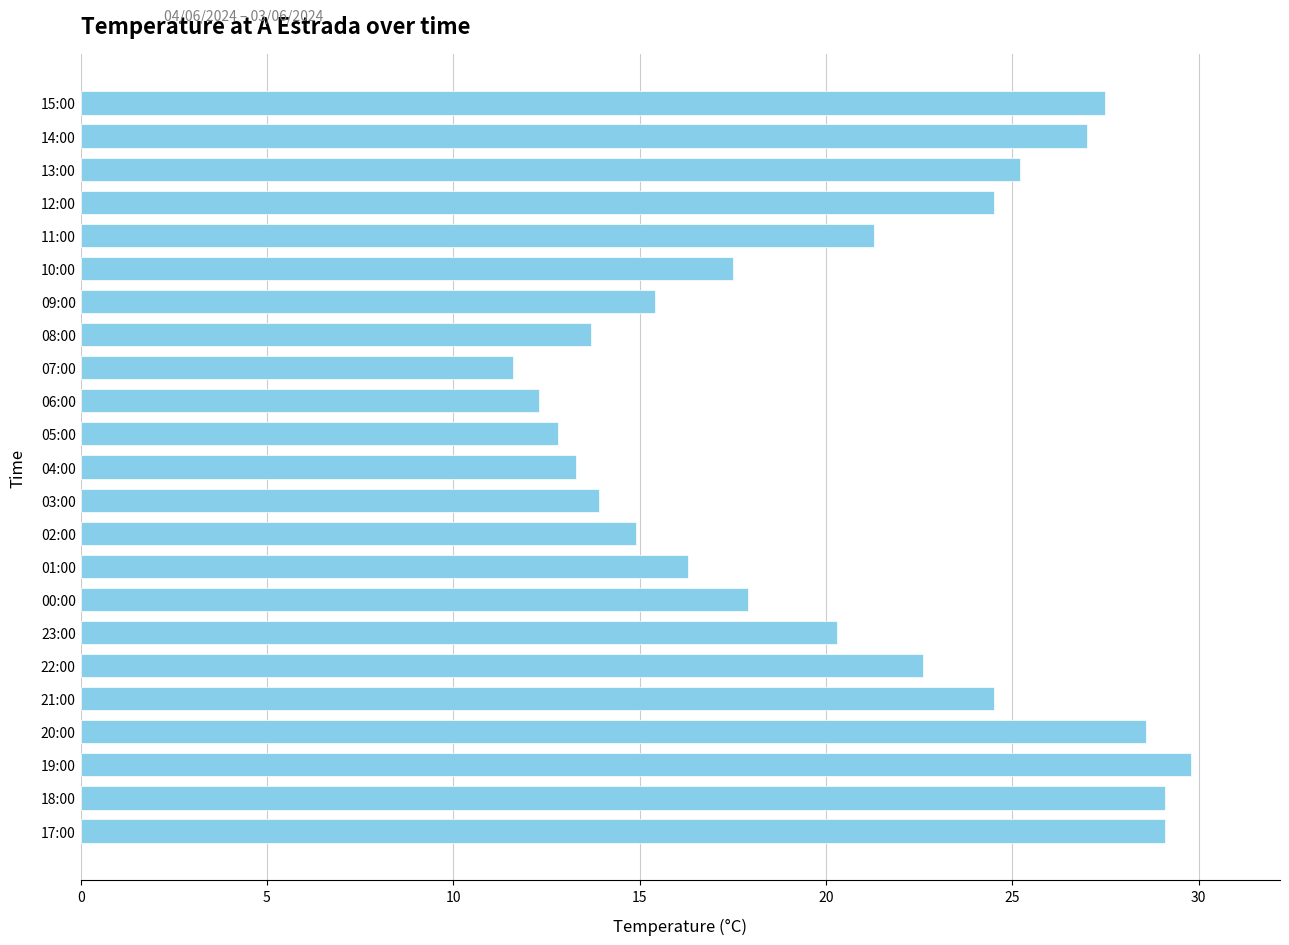

Between 01:00 and 02:00, which is larger?

01:00